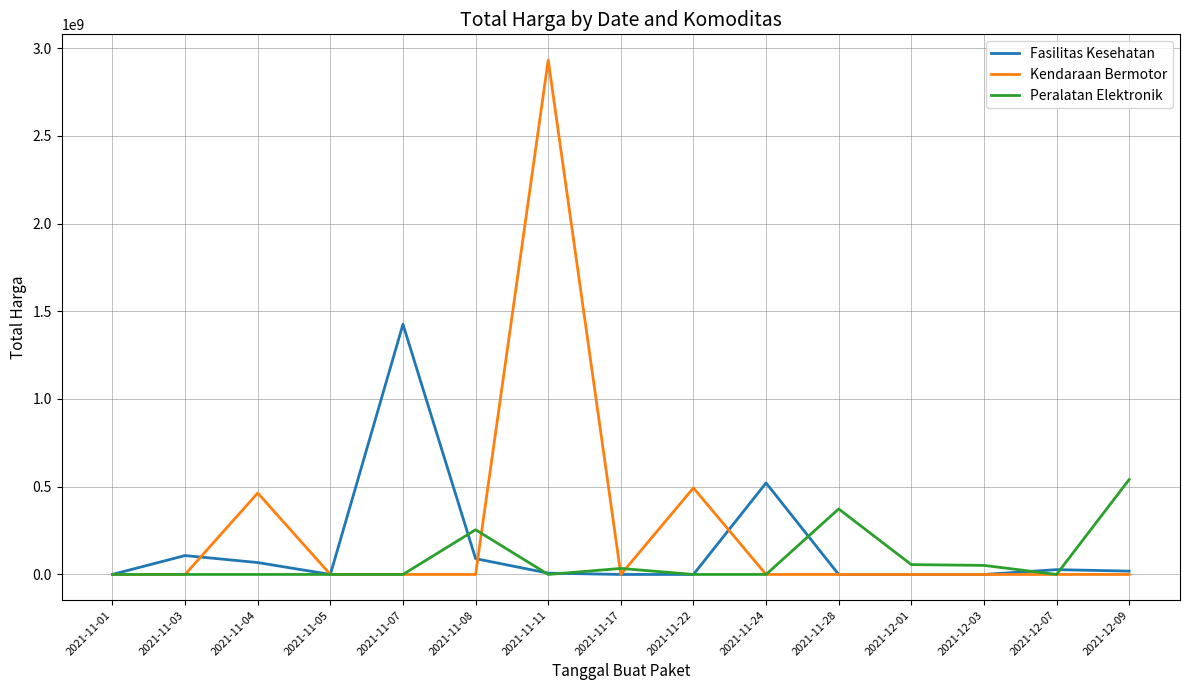

What is the difference between the highest and lowest values at 2021-12-03?

51601000